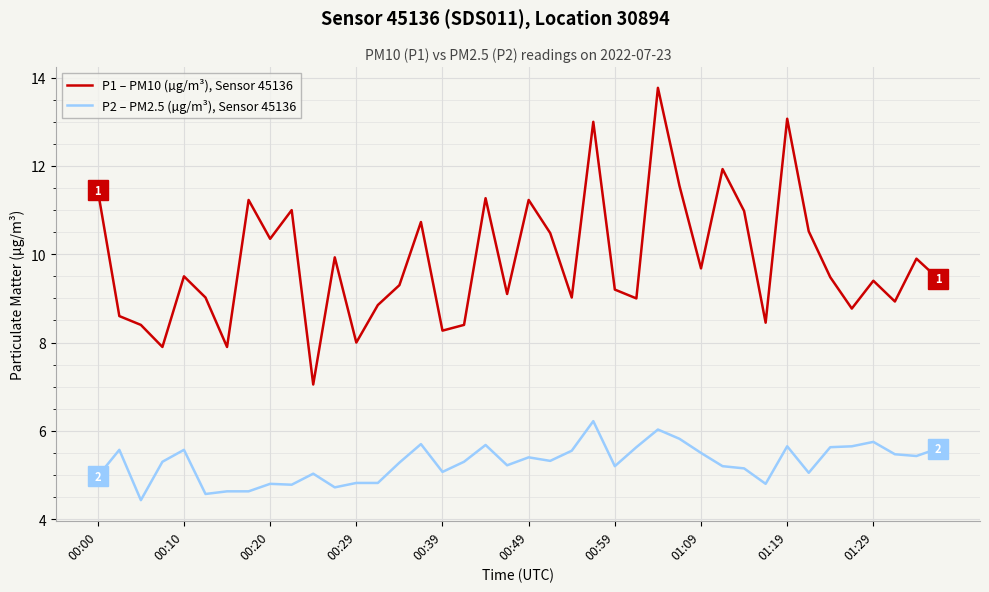

True or false: P2 – PM2.5 (µg/m³), Sensor 45136 and P1 – PM10 (µg/m³), Sensor 45136 cross at least once.

False